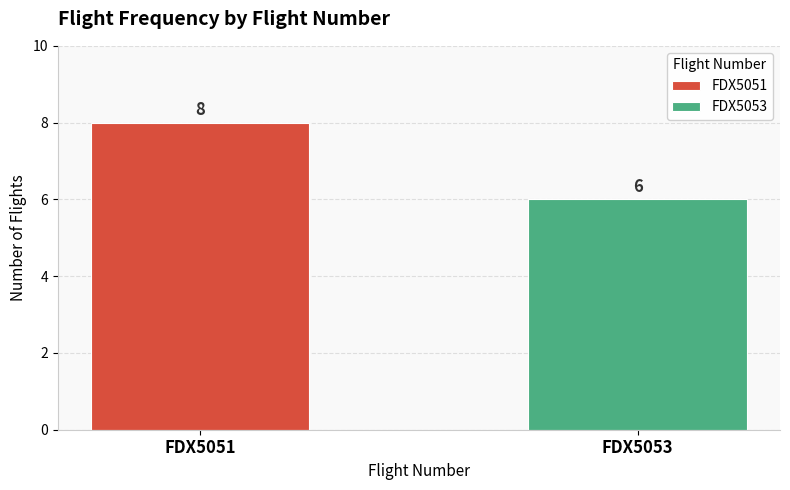

What is the maximum value for FDX5053?

6